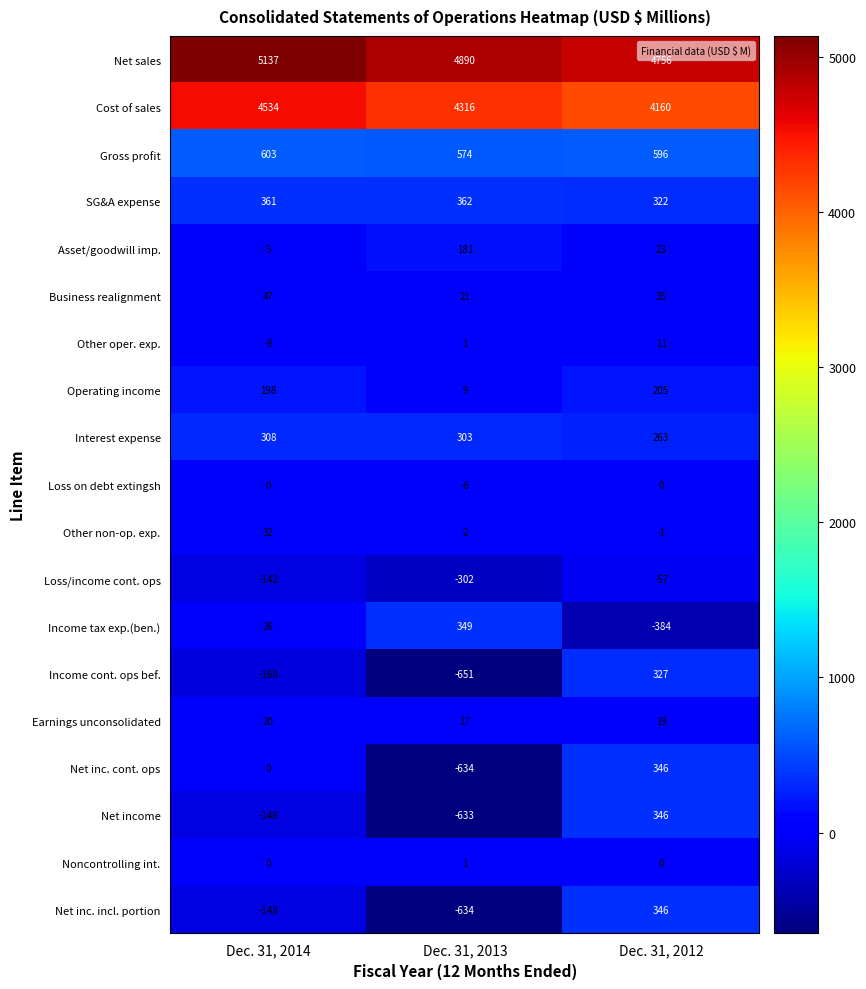

Between Dec. 31, 2014 and Dec. 31, 2012, which series saw the biggest shift?

Income cont. ops bef.